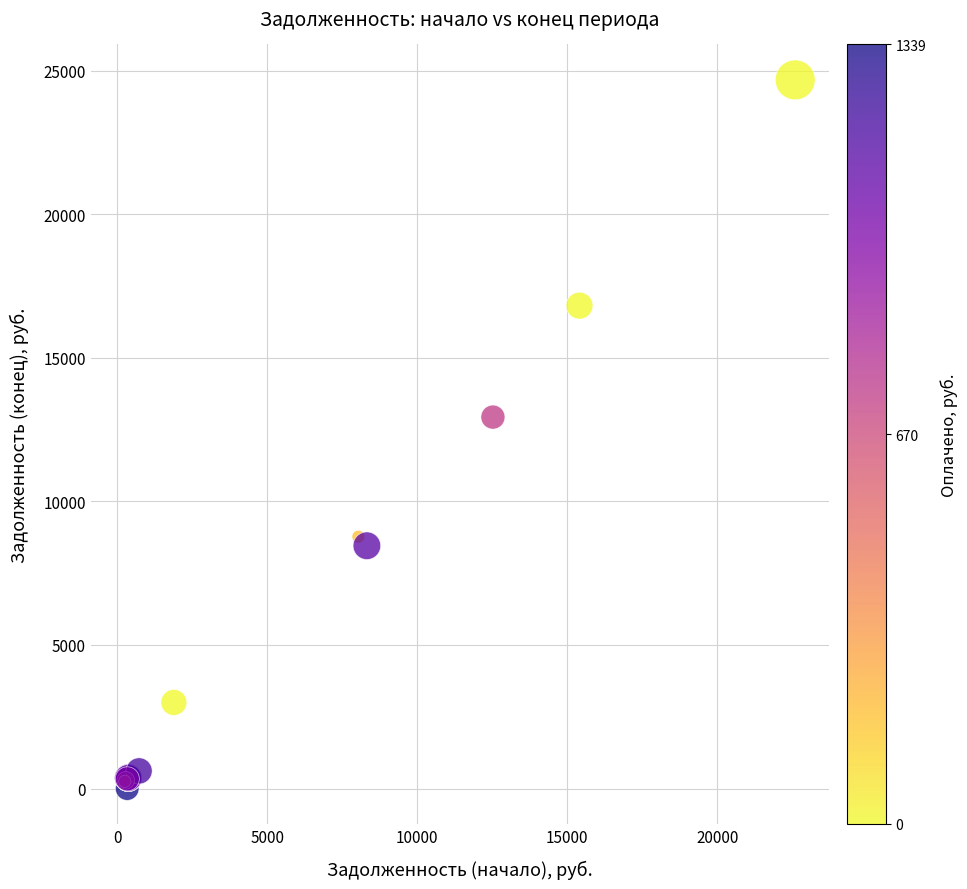

What Y value in the scatter plot is closest to 12339?

12936.2